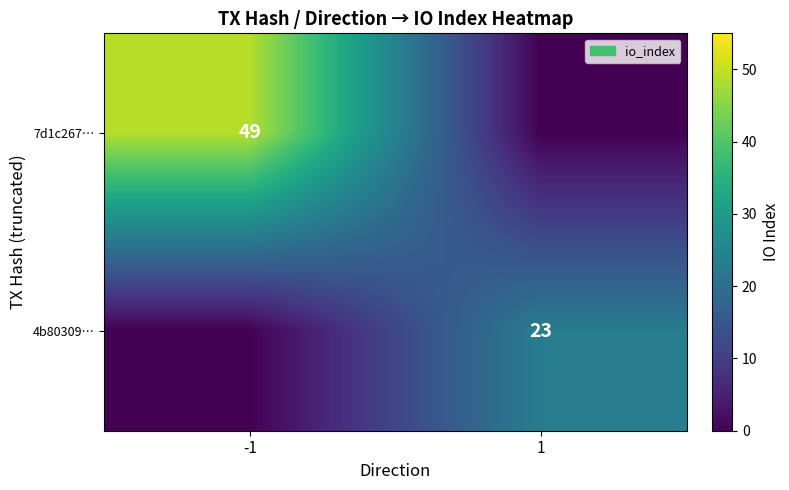

Is it true that 4b80309… equals 23 at 1?

True